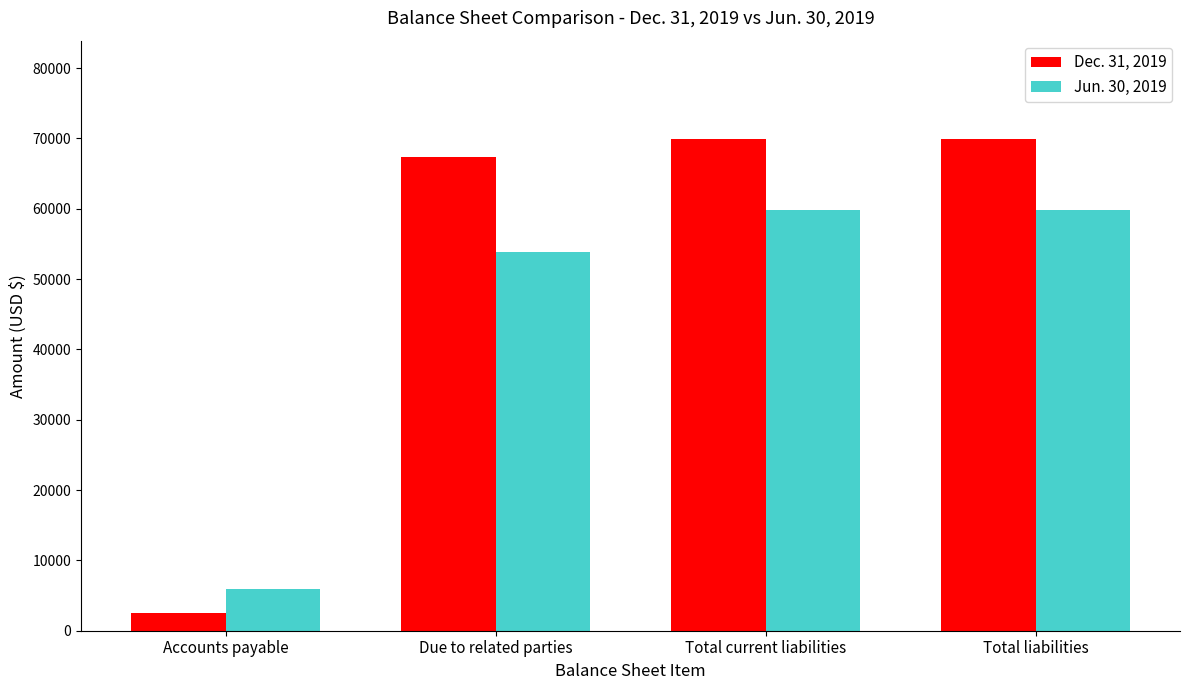

Reading right to left, what are all the values shown in this chart?

Dec. 31, 2019: 69916	69916	67416	2500
Jun. 30, 2019: 59842	59842	53842	6000